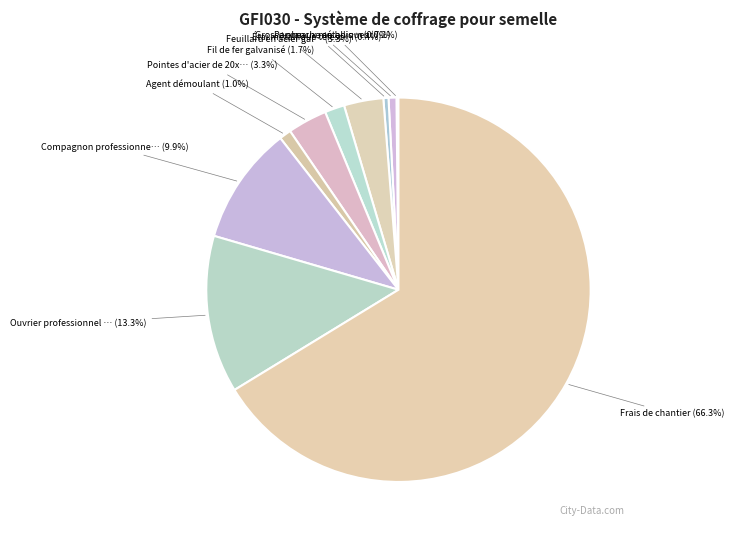

How many slices are in this pie chart?

10